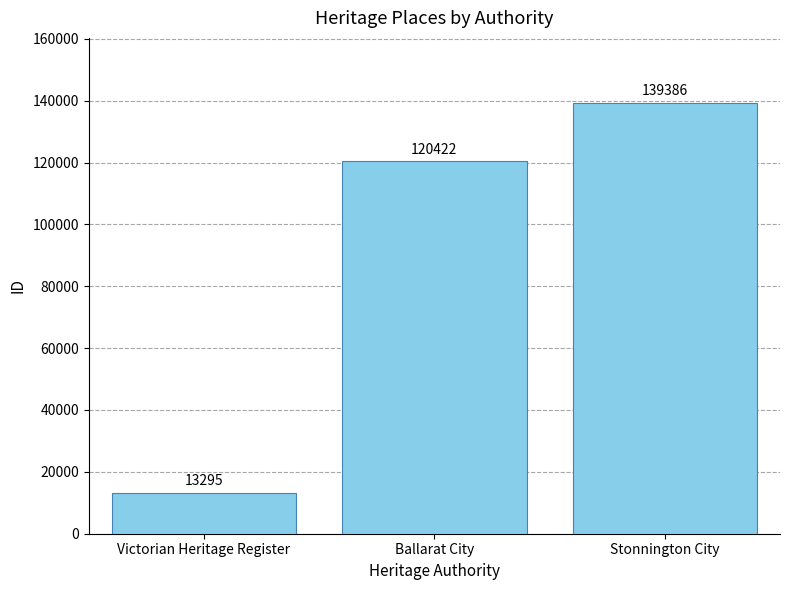

Reading left to right, extract all data points from this chart.

Victorian Heritage Register=13295	Ballarat City=120422	Stonnington City=139386